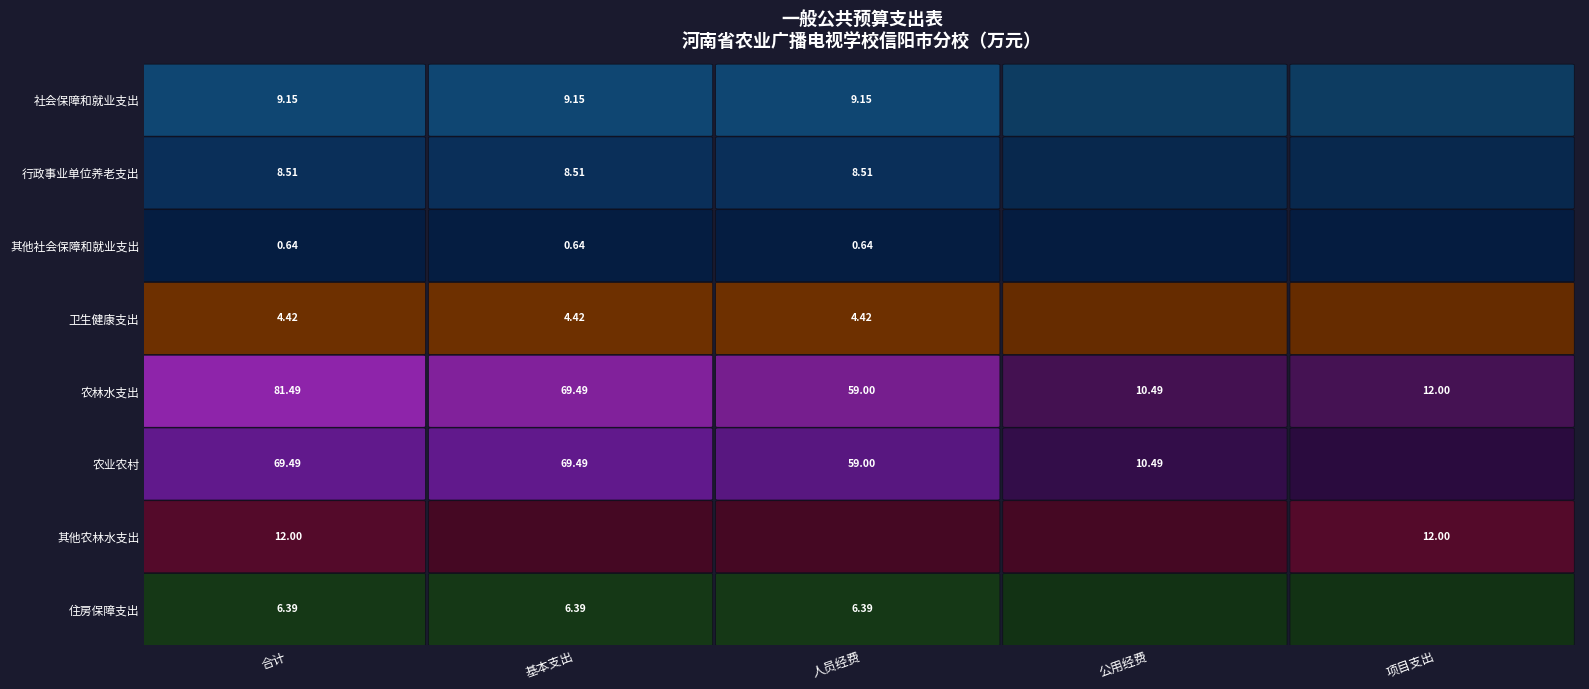

Reading left to right, what are all the values shown in this chart?

合计: 社会保障和就业支出=9.2	行政事业单位养老支出=8.5	其他社会保障和就业支出=0.6	卫生健康支出=4.4	农林水支出=81.5	农业农村=69.5	其他农林水支出=12.0	住房保障支出=6.4
基本支出: 社会保障和就业支出=9.2	行政事业单位养老支出=8.5	其他社会保障和就业支出=0.6	卫生健康支出=4.4	农林水支出=69.5	农业农村=69.5	其他农林水支出=0.0	住房保障支出=6.4
人员经费: 社会保障和就业支出=9.2	行政事业单位养老支出=8.5	其他社会保障和就业支出=0.6	卫生健康支出=4.4	农林水支出=59.0	农业农村=59.0	其他农林水支出=0.0	住房保障支出=6.4
公用经费: 社会保障和就业支出=0.0	行政事业单位养老支出=0.0	其他社会保障和就业支出=0.0	卫生健康支出=0.0	农林水支出=10.5	农业农村=10.5	其他农林水支出=0.0	住房保障支出=0.0
项目支出: 社会保障和就业支出=0.0	行政事业单位养老支出=0.0	其他社会保障和就业支出=0.0	卫生健康支出=0.0	农林水支出=12.0	农业农村=0.0	其他农林水支出=12.0	住房保障支出=0.0